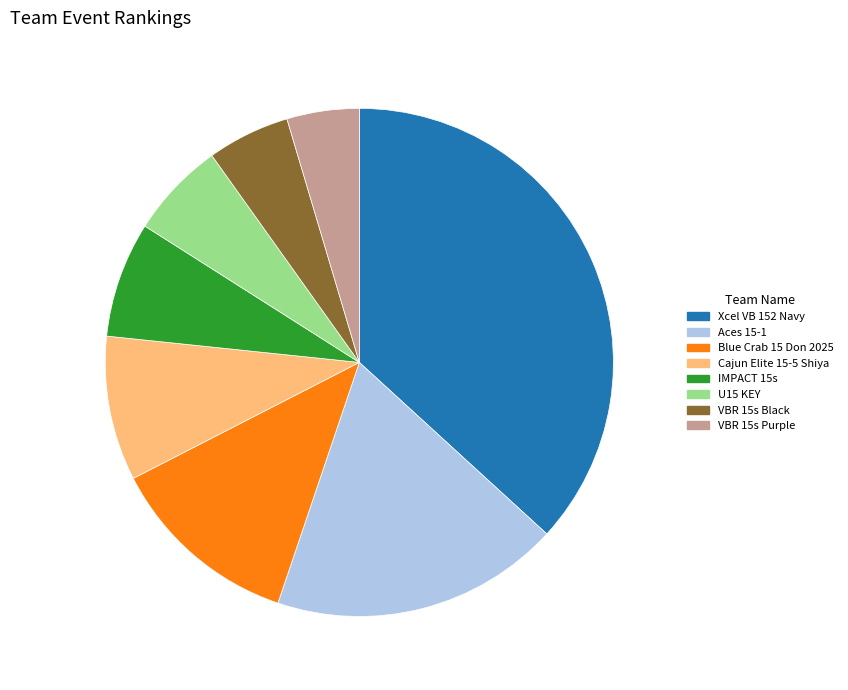

How many slices are in this pie chart?

8